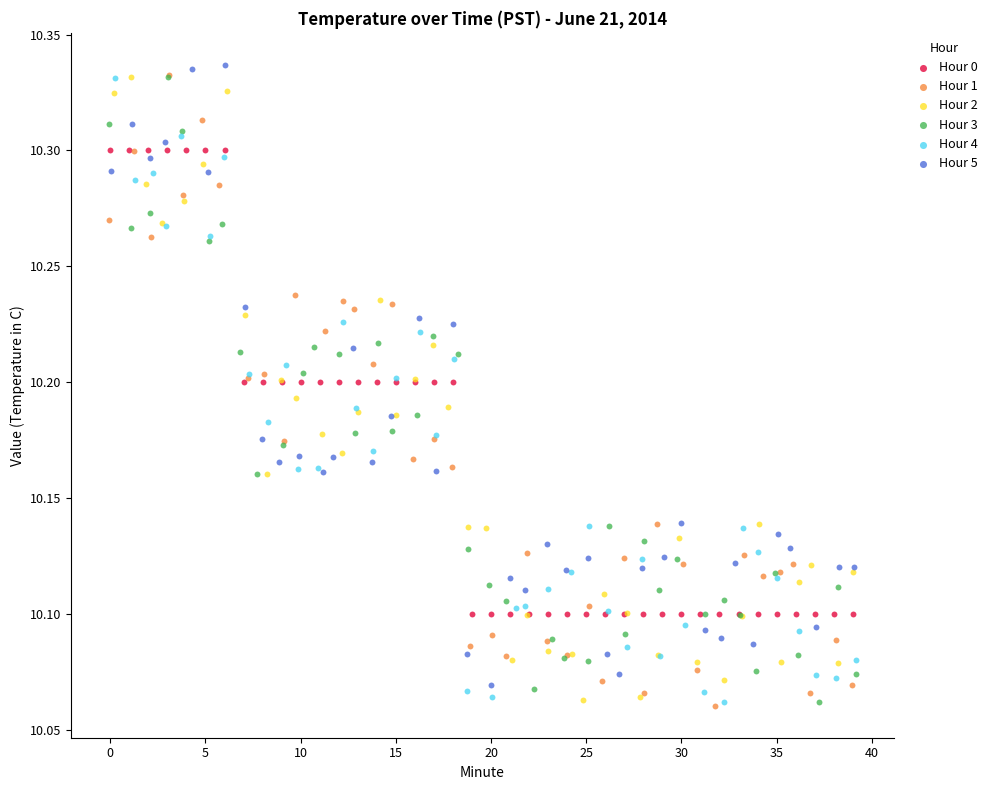

What are all the series names shown in the legend?

Hour 0, Hour 1, Hour 2, Hour 3, Hour 4, Hour 5